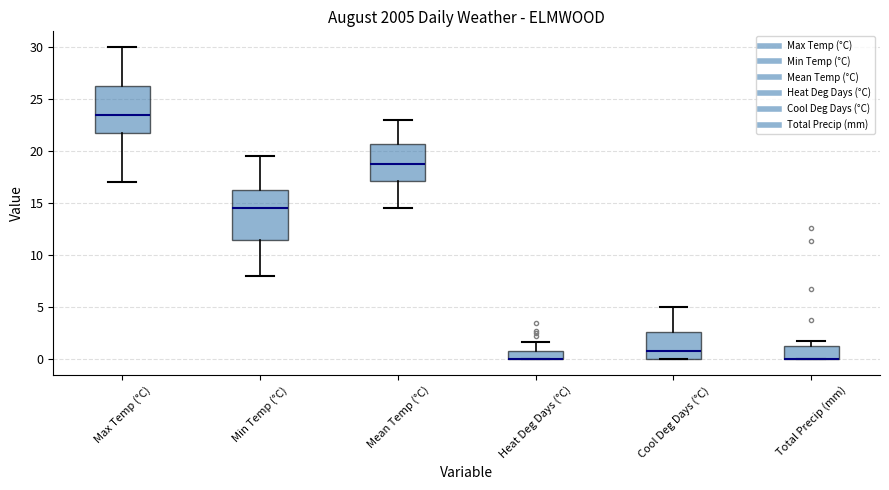

Reading left to right, read every box against the y-axis: the position of its median line, the range the box covers, and the ends of its whiskers. The values are not printed on the chart, so give them approximately, as read against the axis.

Max Temp (°C): median 23.5, box 22.0 to 26.5, whiskers 17.0 to 30.0
Min Temp (°C): median 14.5, box 11.5 to 16.5, whiskers 8.0 to 19.5
Mean Temp (°C): median 19.0, box 17.0 to 20.5, whiskers 14.5 to 23.0
Heat Deg Days (°C): median 0.0 (drawn on the box's lower edge), box 0.0 to 1.0, whiskers 0.0 to 1.5
Cool Deg Days (°C): median 1.0, box 0.0 to 2.5, whiskers 0.0 to 5.0
Total Precip (mm): median 0.0 (drawn on the box's lower edge), box 0.0 to 1.5, whiskers 0.0 to 2.0